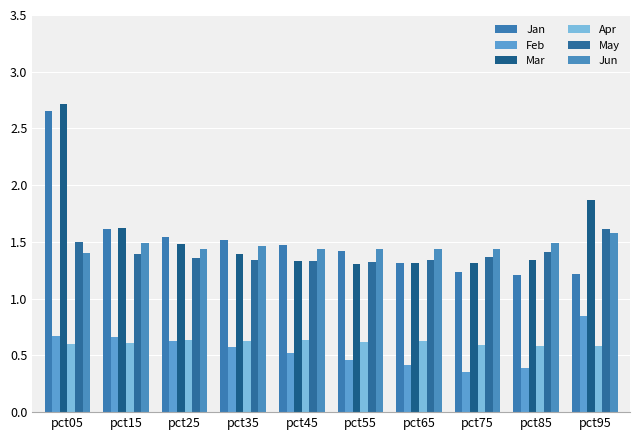

At which category is the sum across all series the highest?

pct05